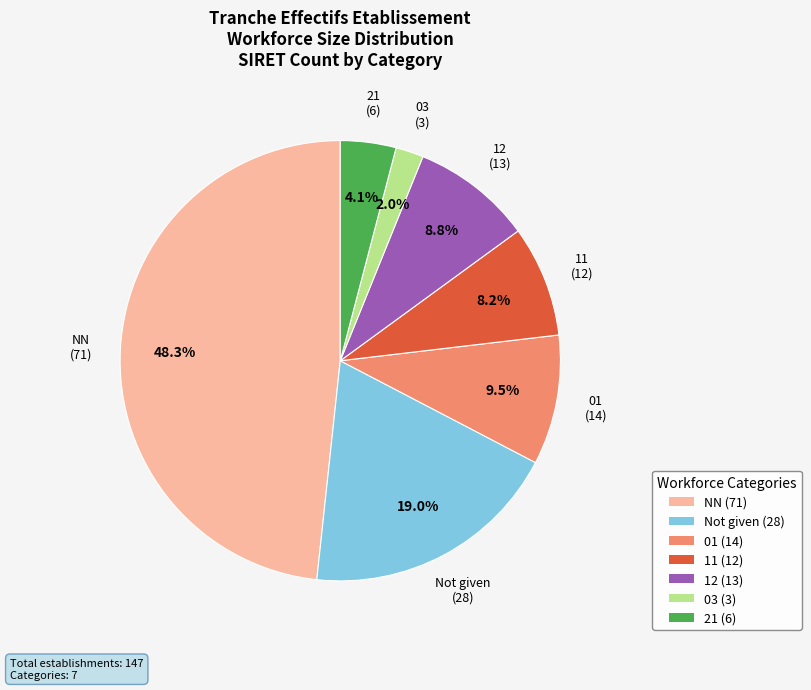

To the nearest percent, what is the average slice percentage?

14%